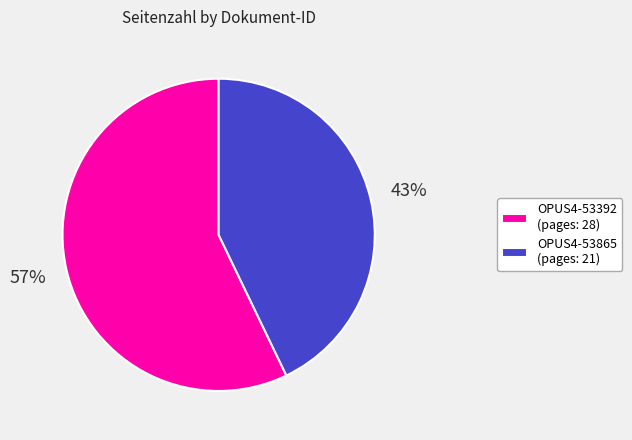

How many slices are in this pie chart?

2